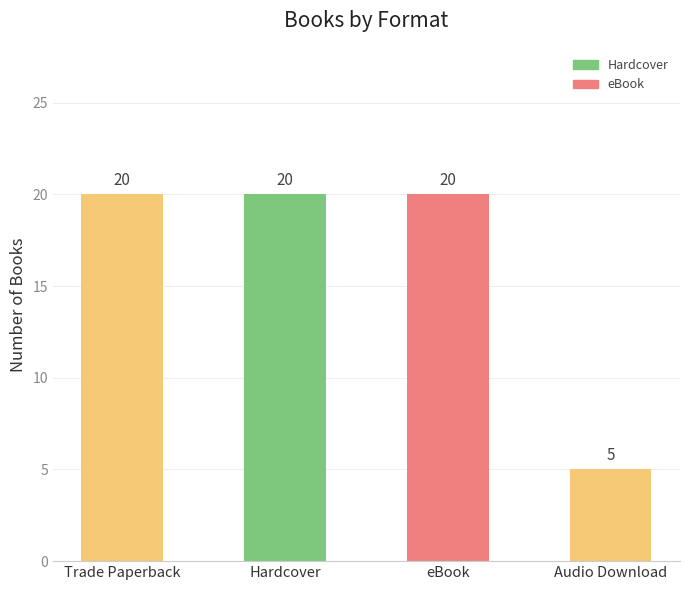

Which category has the lowest value across all series?

Audio Download